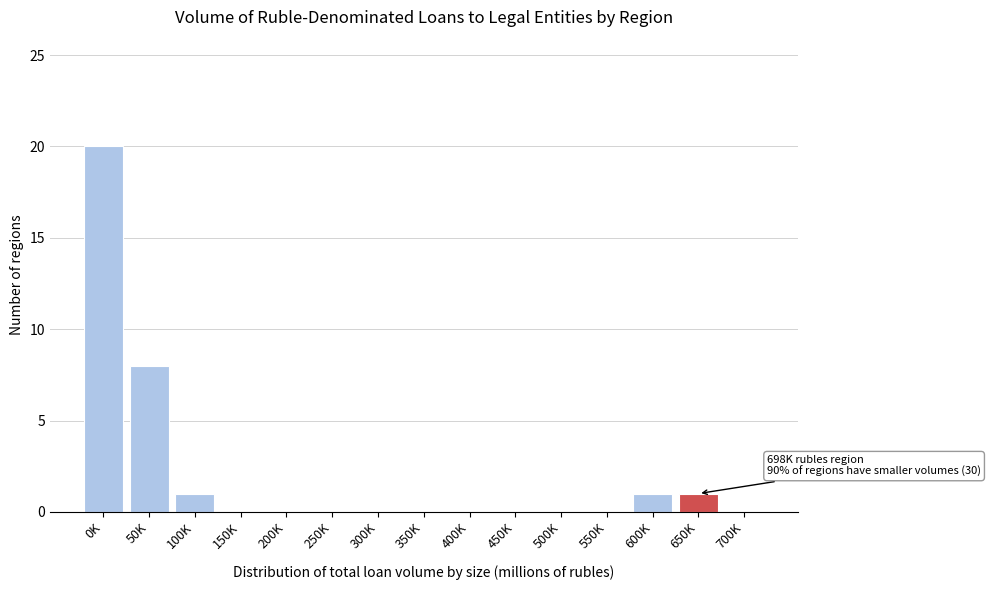

Reading left to right, transcribe all the data shown in this chart.

0K=20	50K=8	100K=1	150K=0	200K=0	250K=0	300K=0	350K=0	400K=0	450K=0	500K=0	550K=0	600K=1	650K=1	700K=0